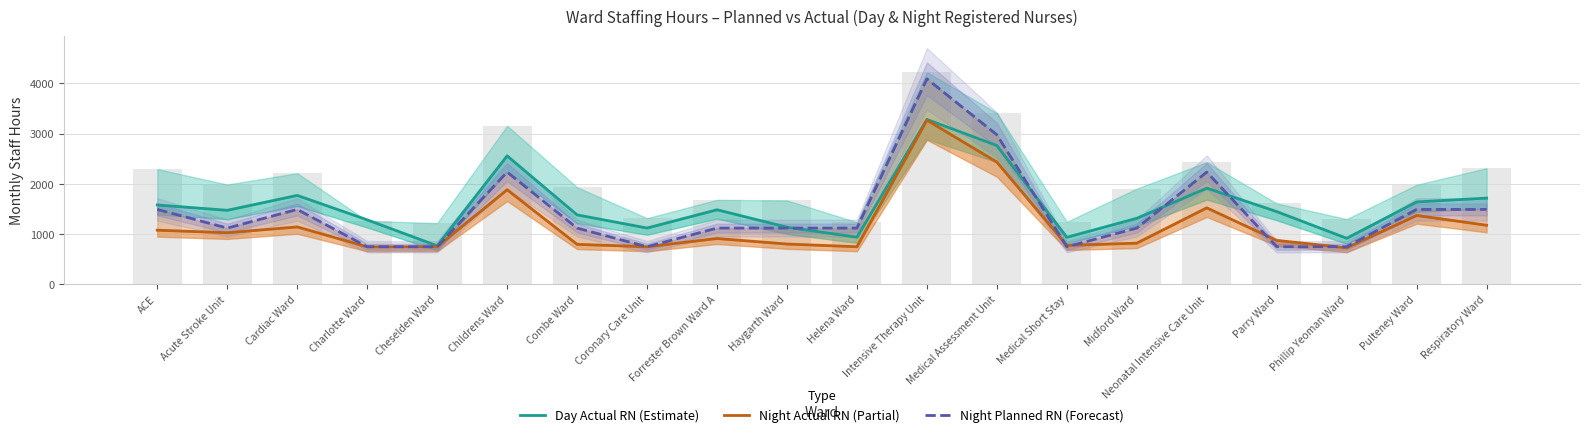

Reading left to right, extract all data points from this chart.

Day Actual RN (Estimate): ACE=1576.8	Acute Stroke Unit=1470.8	Cardiac Ward=1767.8	Charlotte Ward=1280.5	Cheselden Ward=763.0	Childrens Ward=2556.5	Combe Ward=1379.5	Coronary Care Unit=1117.0	Forrester Brown Ward A=1481.5	Haygarth Ward=1133.8	Helena Ward=934.5	Intensive Therapy Unit=3282.5	Medical Assessment Unit=2762.5	Medical Short Stay=932.2	Midford Ward=1311.2	Neonatal Intensive Care Unit=1912.5	Parry Ward=1445.0	Phillip Yeoman Ward=912.8	Pulteney Ward=1637.8	Respiratory Ward=1713.8
Night Actual RN (Partial): ACE=1074.5	Acute Stroke Unit=1023.0	Cardiac Ward=1139.5	Charlotte Ward=742.5	Cheselden Ward=744.0	Childrens Ward=1881.0	Combe Ward=792.0	Coronary Care Unit=744.0	Forrester Brown Ward A=908.5	Haygarth Ward=798.2	Helena Ward=744.0	Intensive Therapy Unit=3267.0	Medical Assessment Unit=2431.8	Medical Short Stay=771.5	Midford Ward=815.5	Neonatal Intensive Care Unit=1519.5	Parry Ward=871.0	Phillip Yeoman Ward=723.0	Pulteney Ward=1368.0	Respiratory Ward=1172.8
Night Planned RN (Forecast): ACE=1488.0	Acute Stroke Unit=1116.0	Cardiac Ward=1488.0	Charlotte Ward=744.0	Cheselden Ward=744.0	Childrens Ward=2232.0	Combe Ward=1116.0	Coronary Care Unit=744.0	Forrester Brown Ward A=1116.0	Haygarth Ward=1116.0	Helena Ward=1116.0	Intensive Therapy Unit=4092.0	Medical Assessment Unit=2976.0	Medical Short Stay=744.0	Midford Ward=1116.0	Neonatal Intensive Care Unit=2232.0	Parry Ward=744.0	Phillip Yeoman Ward=744.0	Pulteney Ward=1488.0	Respiratory Ward=1488.0